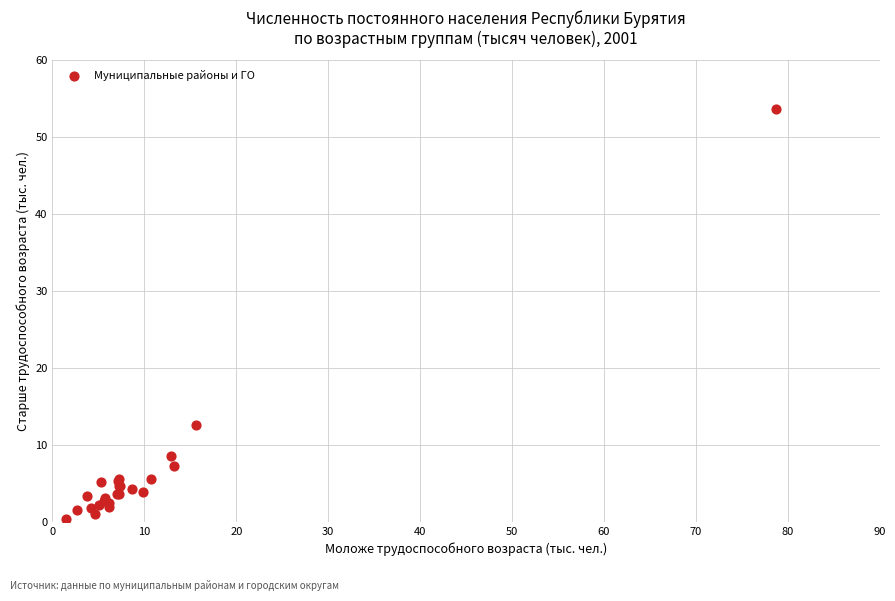

What Y value in the scatter plot is closest to 27?

12.6